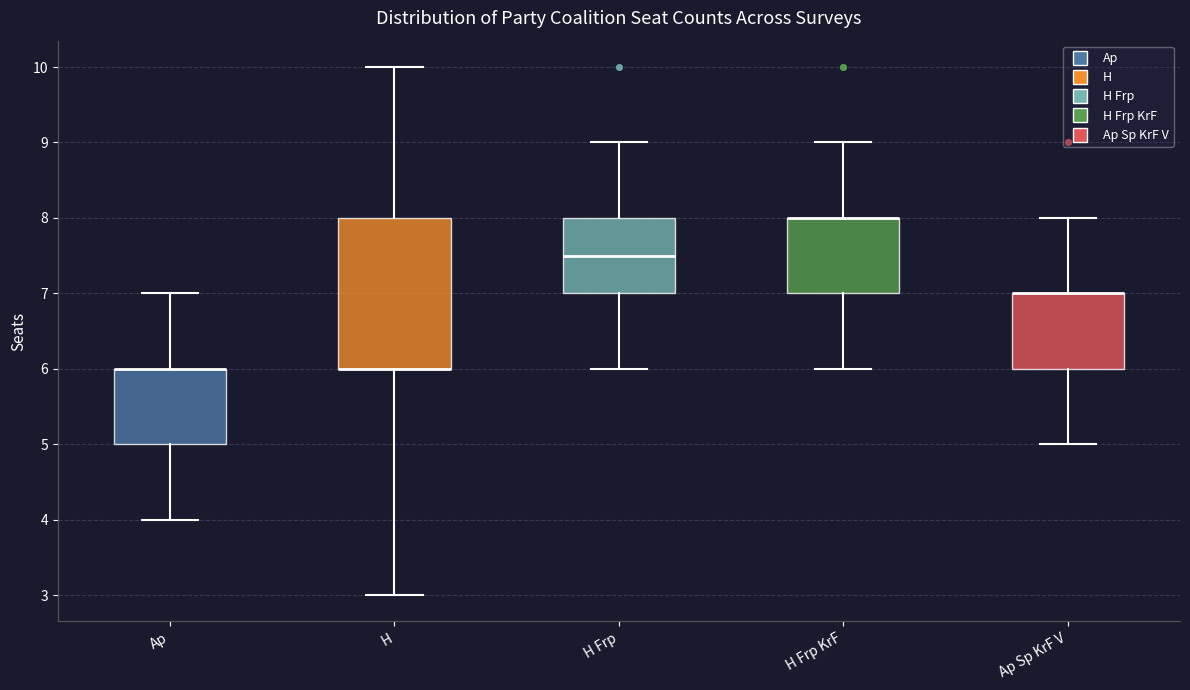

Where is the upper edge of the box for H Frp KrF on the y-axis? The values are not printed on the chart, so give them approximately, as read against the axis.

8.0